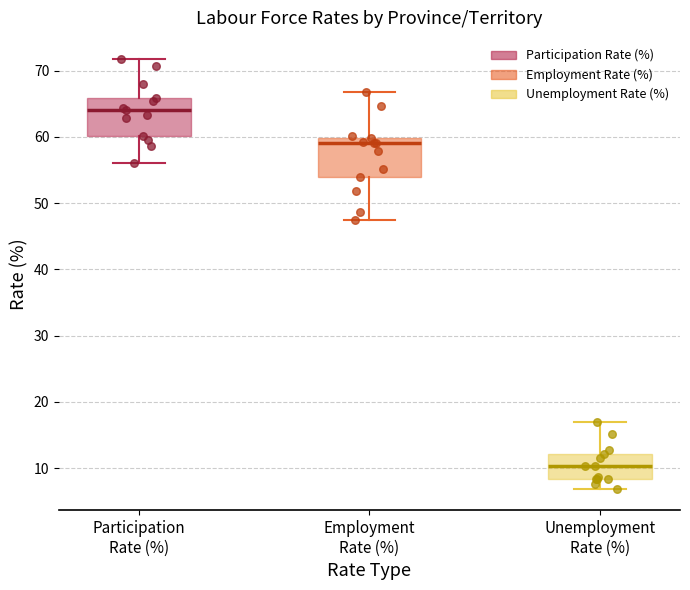

Reading left to right, transcribe this box plot: for each box, give where its median line is, the range the box spans, and where its two whiskers end, as read against the y-axis. The values are not printed on the chart, so give them approximately, as read against the axis.

Participation Rate (%): median 64, box 60 to 66, whiskers 56 to 72
Employment Rate (%): median 59, box 54 to 60, whiskers 48 to 67
Unemployment Rate (%): median 10, box 8 to 12, whiskers 7 to 17